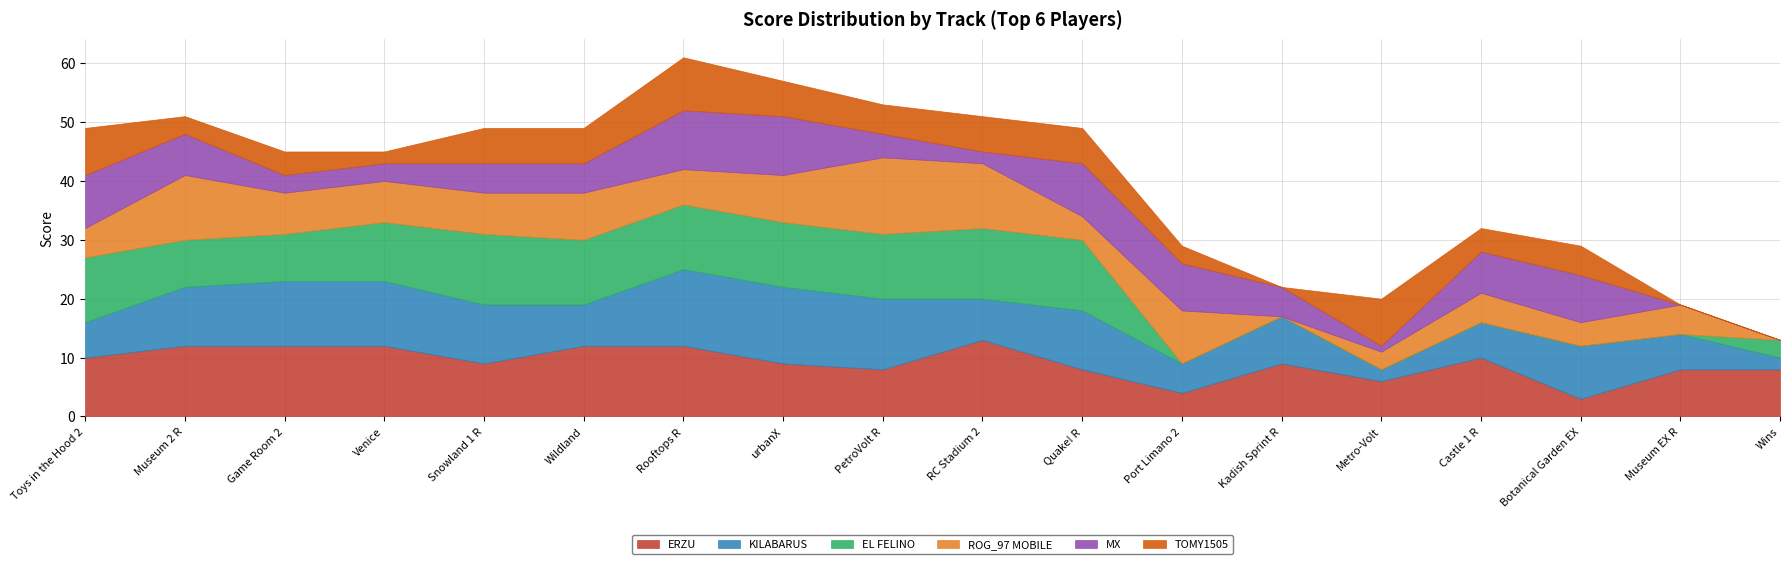

Does the chart have visible grid lines?

Yes